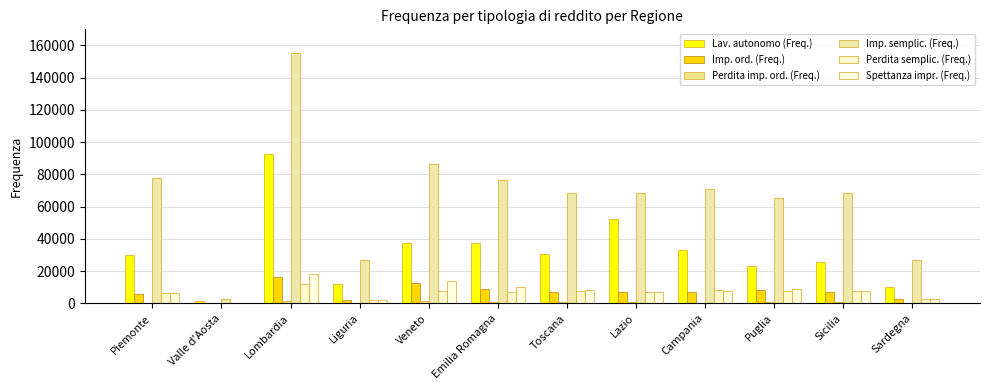

What is the difference between the highest and lowest values at Sicilia?

67536